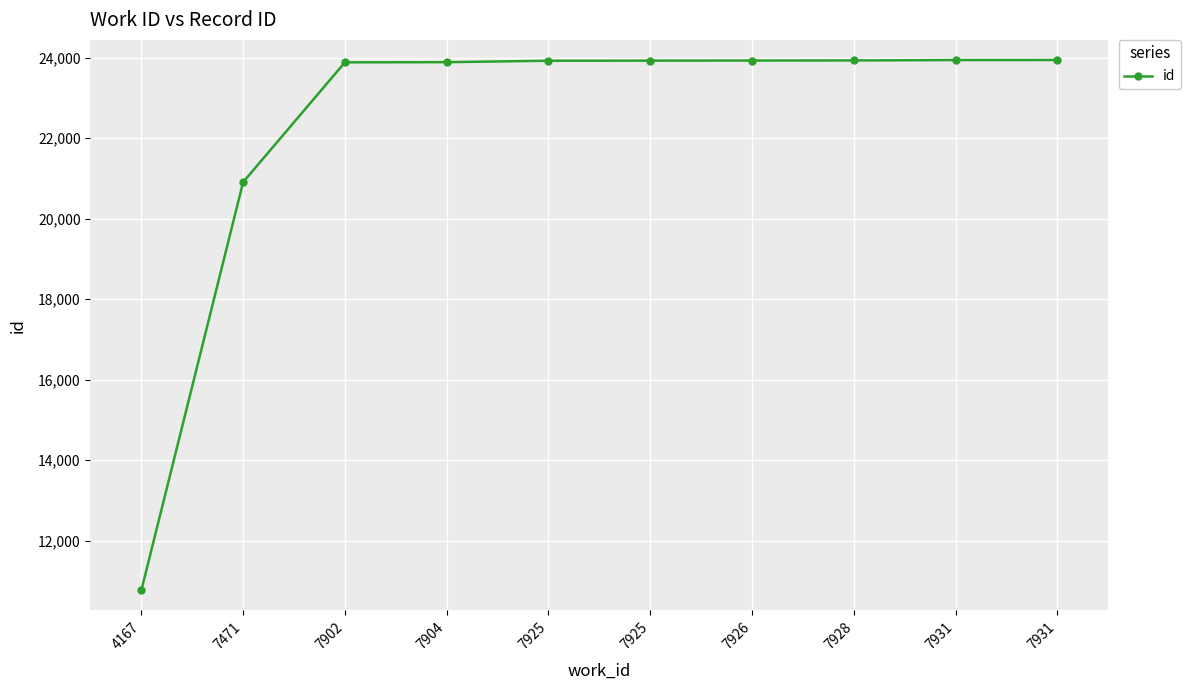

What is the value of the 5th point from the left?

23924